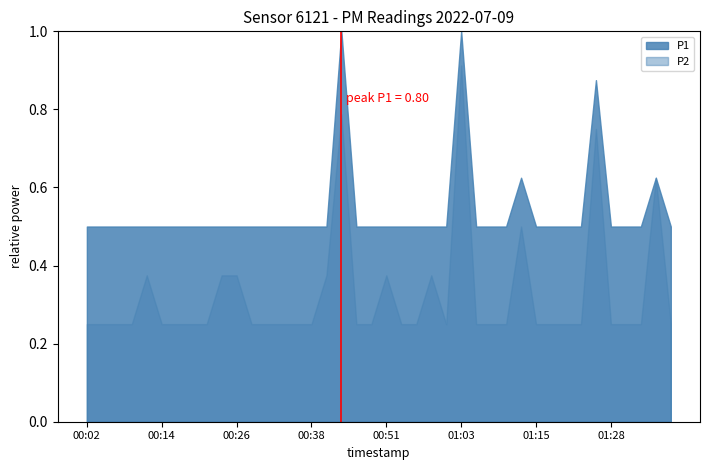

True or false: P2 has a value of 0.2 at 00:48.

True